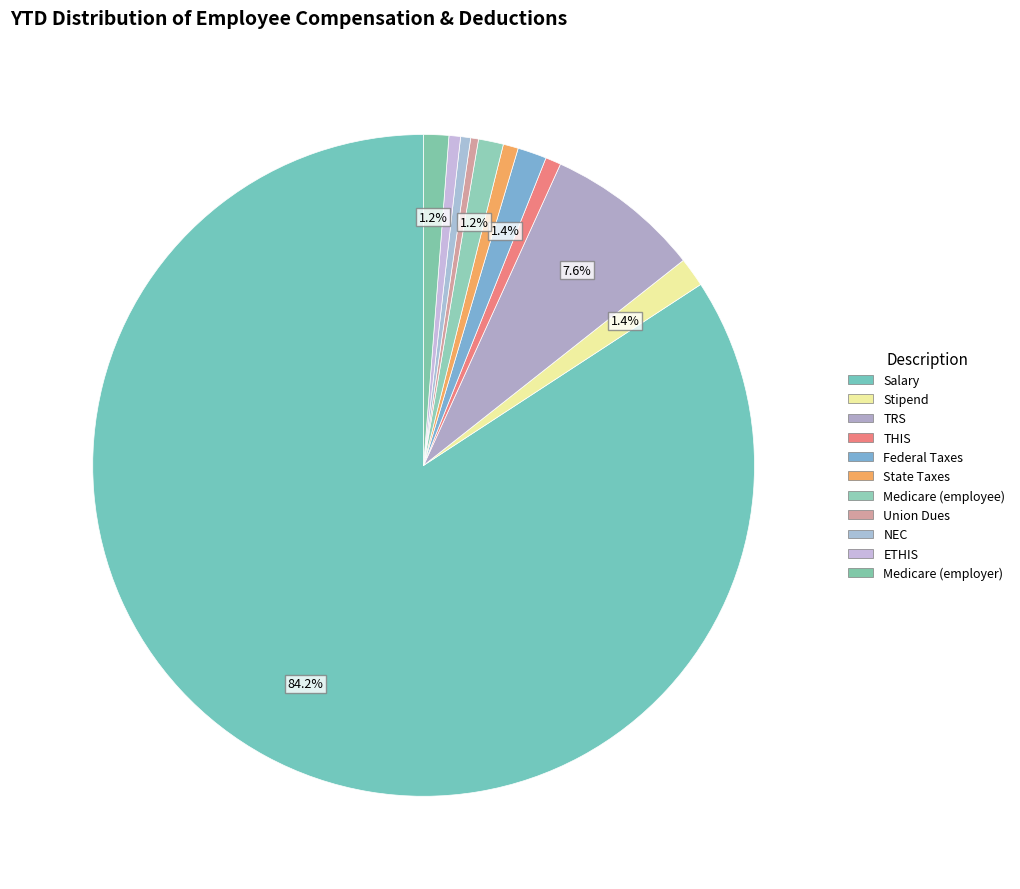

What percentage is NOT represented by Medicare (employee)?

98.8%